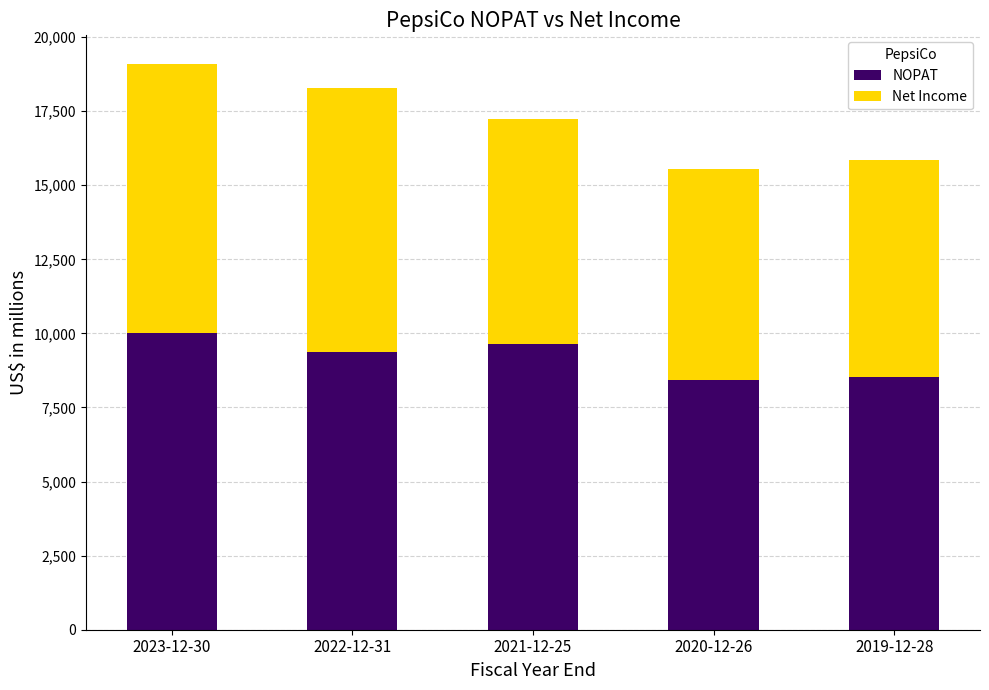

At which label is NOPAT closest to 9229?

2022-12-31